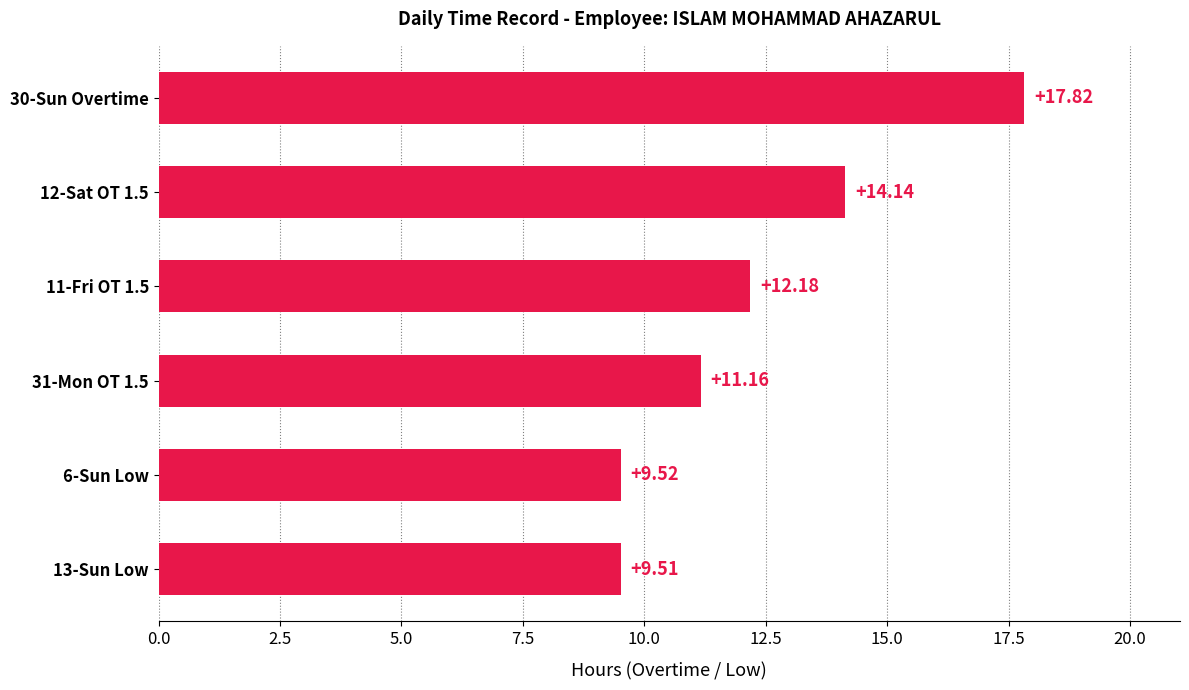

Rank the categories by value from highest to lowest.

30-Sun Overtime, 12-Sat OT 1.5, 11-Fri OT 1.5, 31-Mon OT 1.5, 6-Sun Low, 13-Sun Low